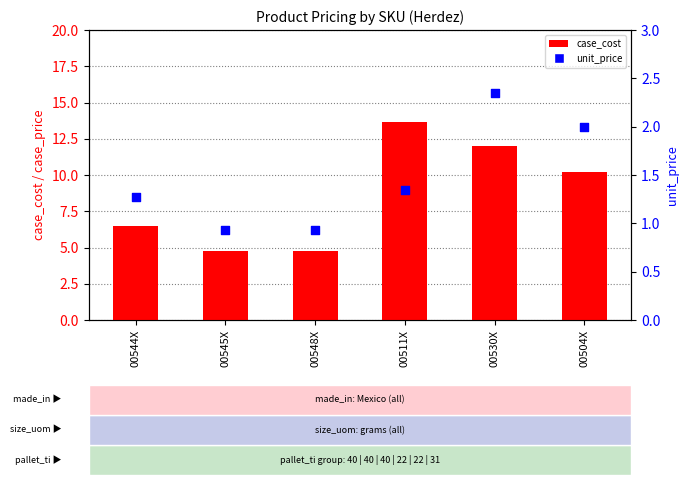

Which series reaches the maximum Y coordinate?

case_price